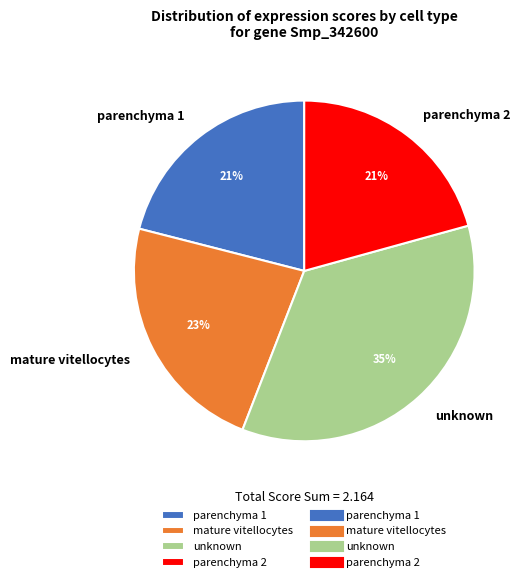

Which category has the biggest portion of the pie?

unknown